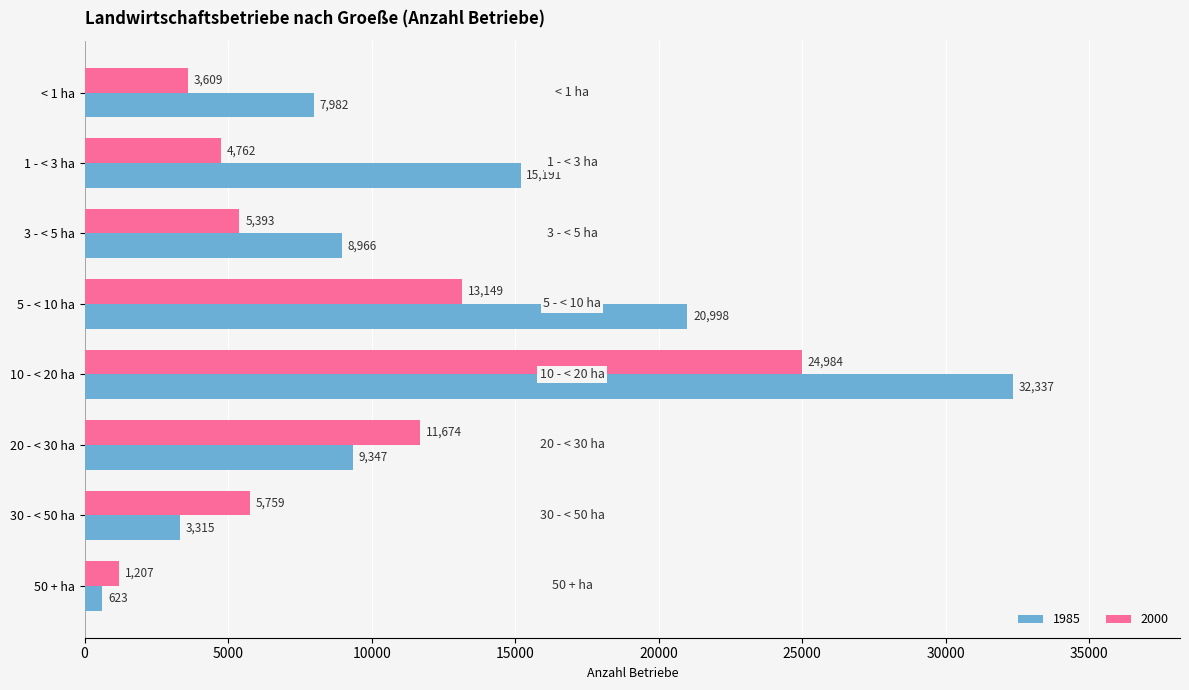

Read the 1985 value at 30 - < 50 ha.

3315